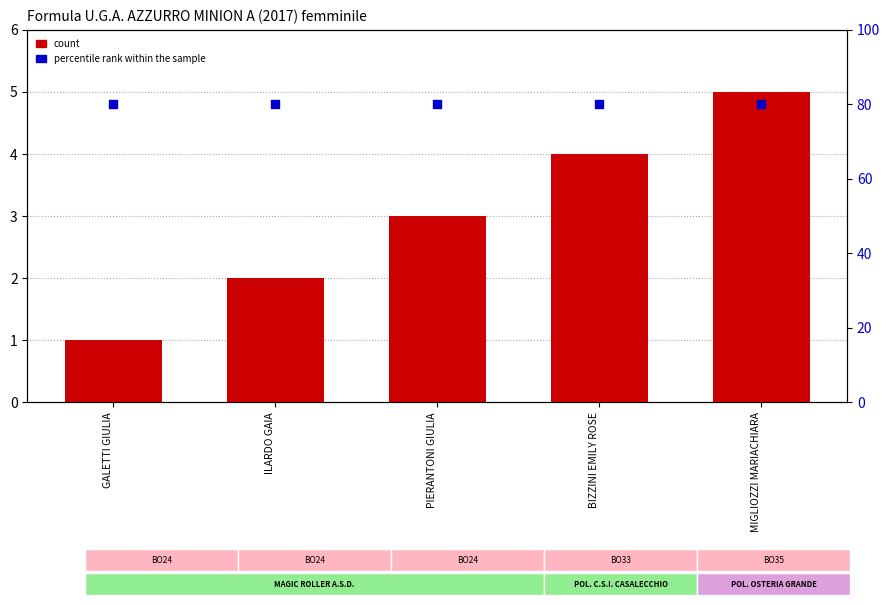

What are all the series names shown in the legend?

count, percentile rank within the sample